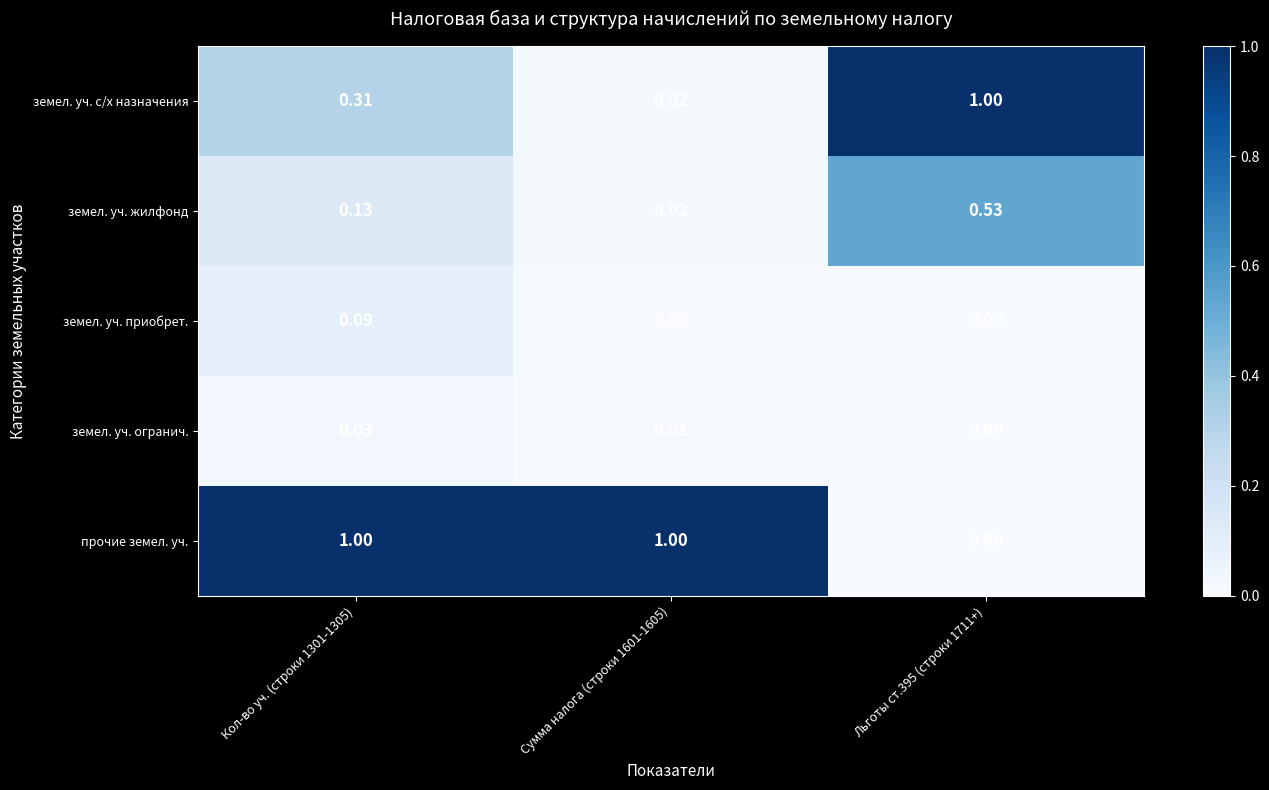

At Кол-во уч. (строки 1301-1305), list the series in order from largest to smallest.

прочие земел. уч., земел. уч. с/х назначения, земел. уч. жилфонд, земел. уч. приобрет., земел. уч. огранич.